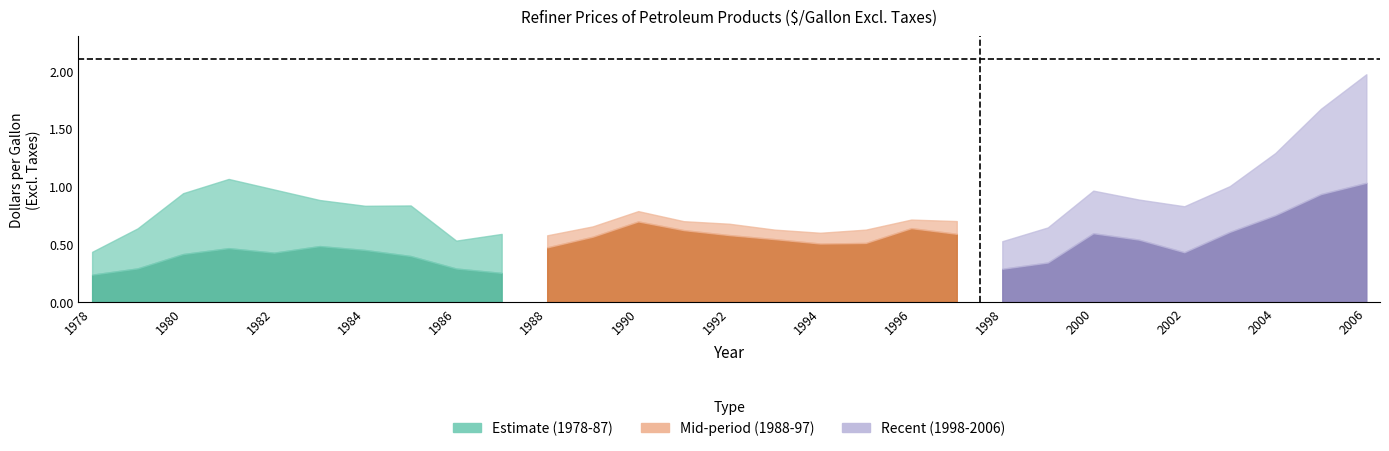

At how many categories does at least one series exceed 0?

29